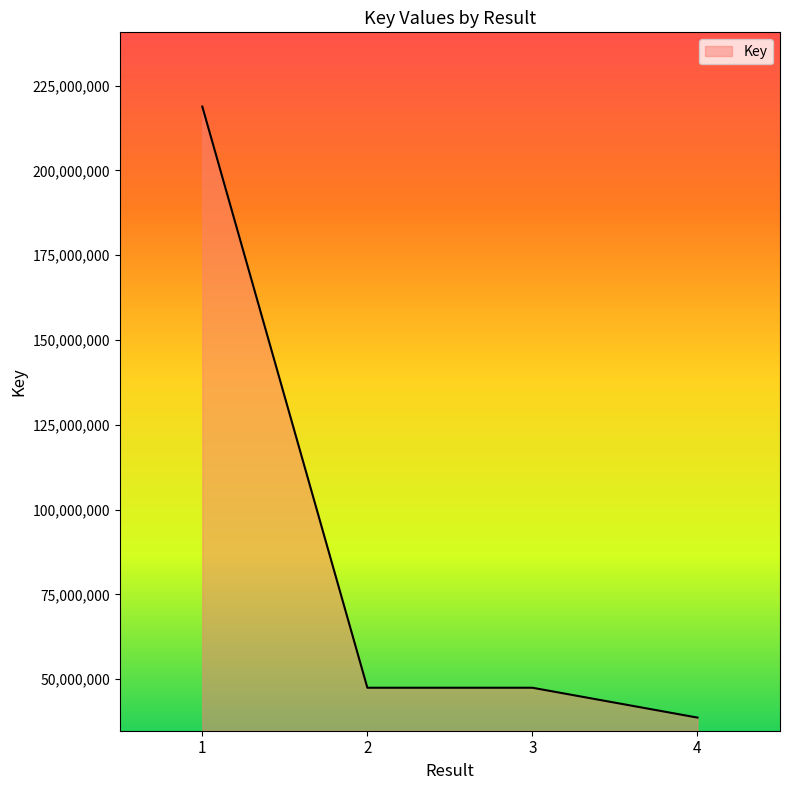

What is the sum of the values at 1 and 2?

266317660